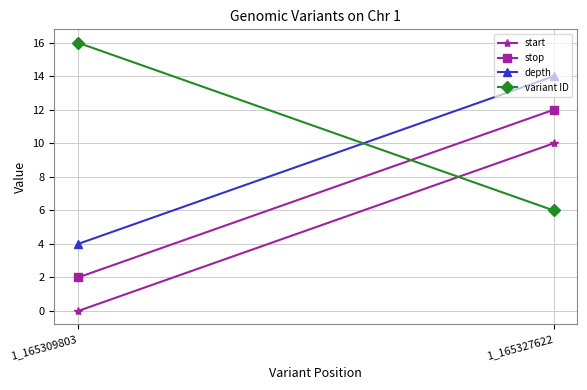

Which series has the largest total across all categories?

variant ID